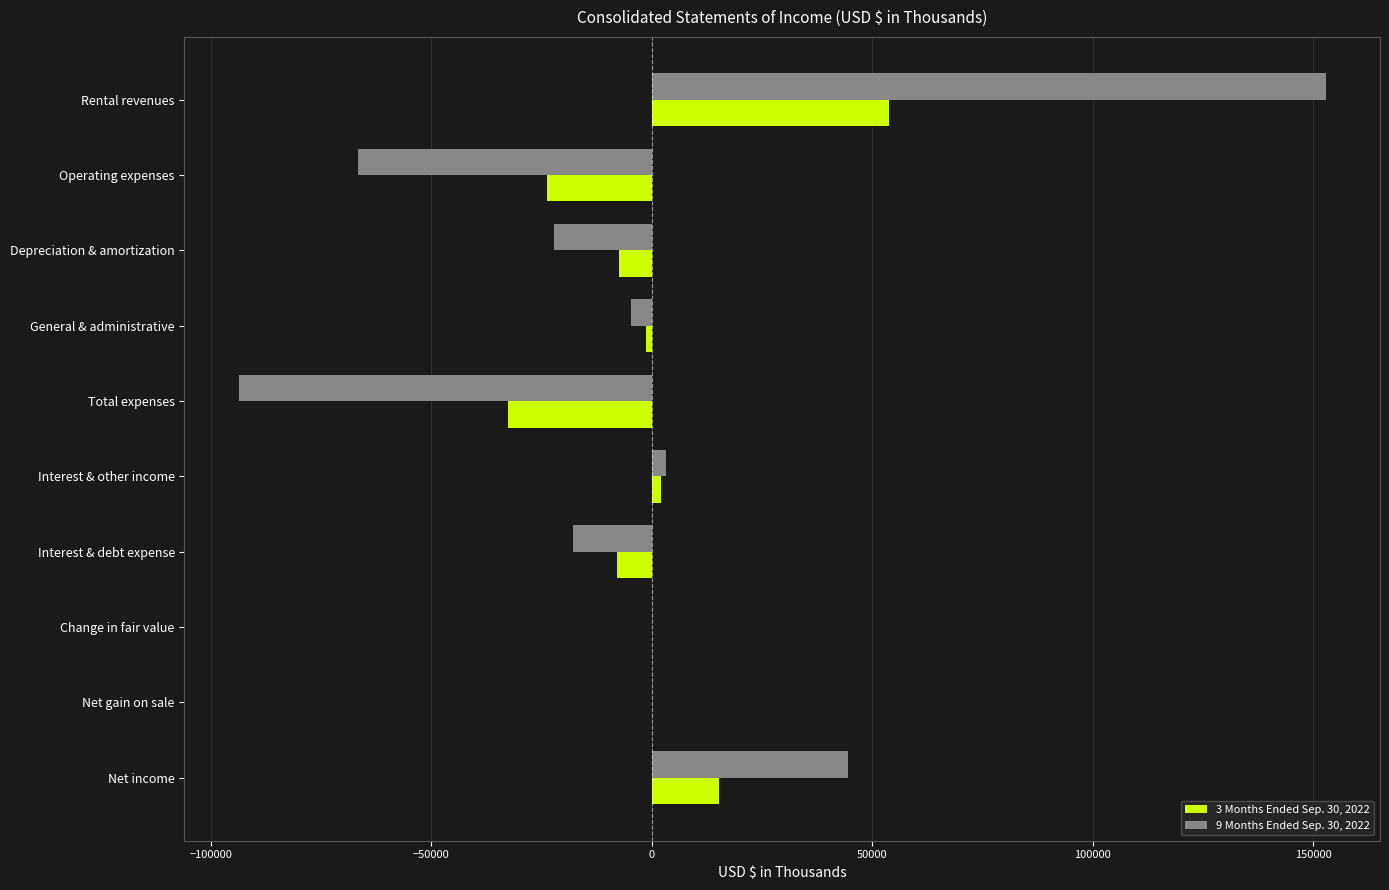

True or false: 3 Months Ended Sep. 30, 2022 has a value of -23731 at Operating expenses.

True